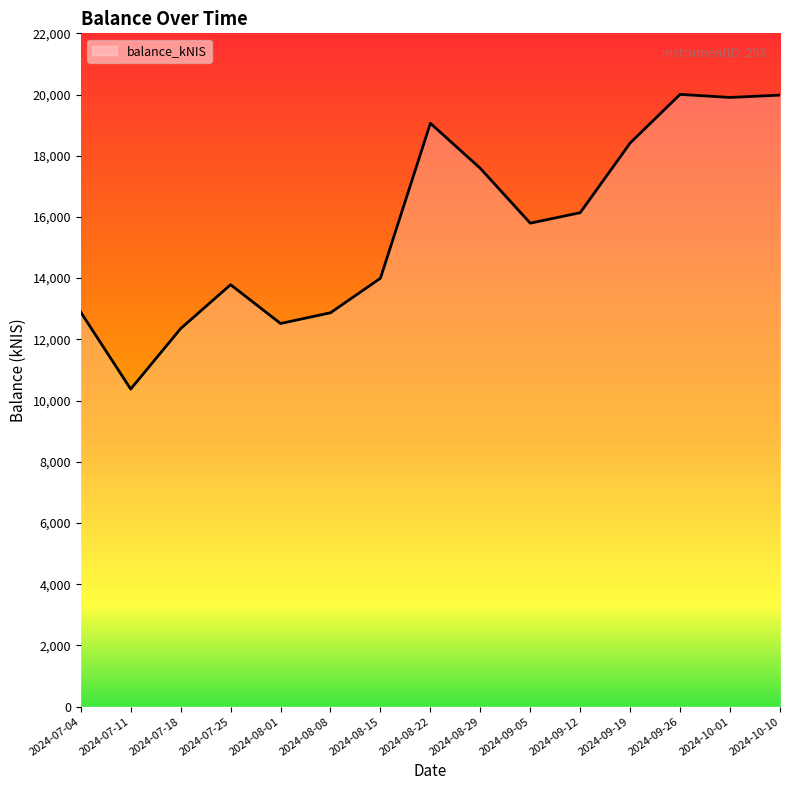

Between 2024-07-18 and 2024-09-19, which is larger?

2024-09-19